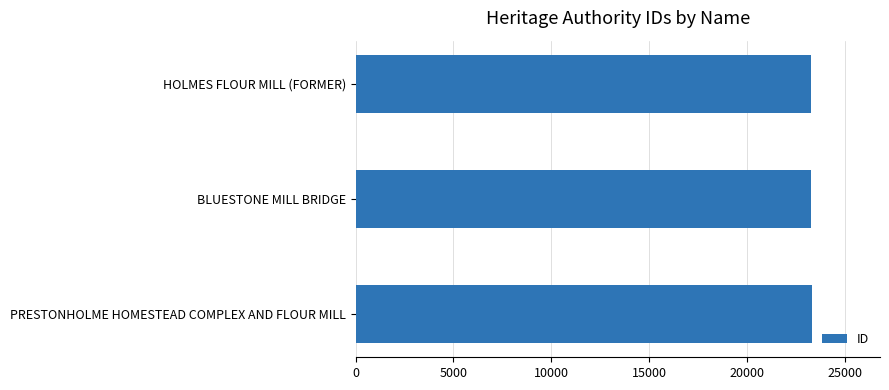

What is the difference between the maximum and minimum values?

41